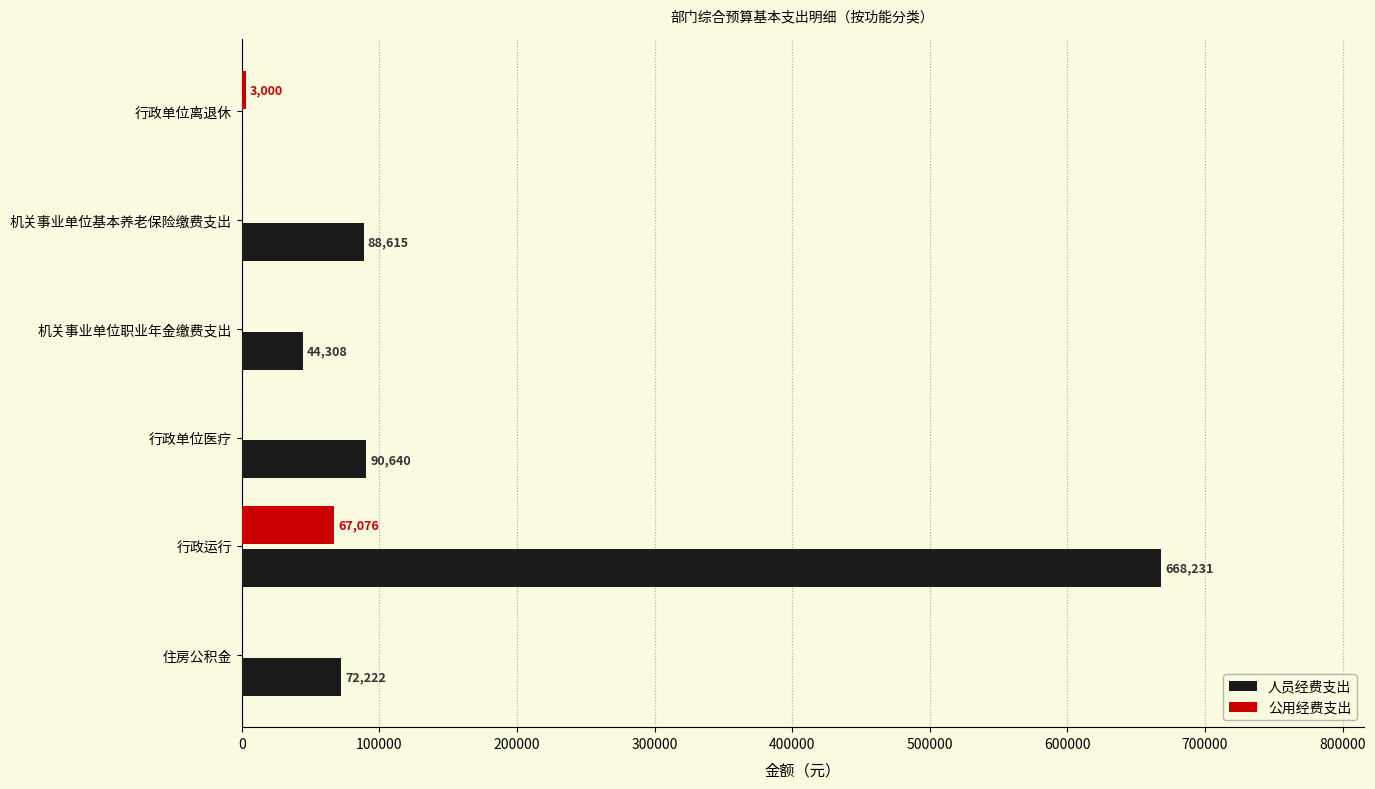

Between 机关事业单位职业年金缴费支出 and 住房公积金, which series saw the biggest shift?

人员经费支出